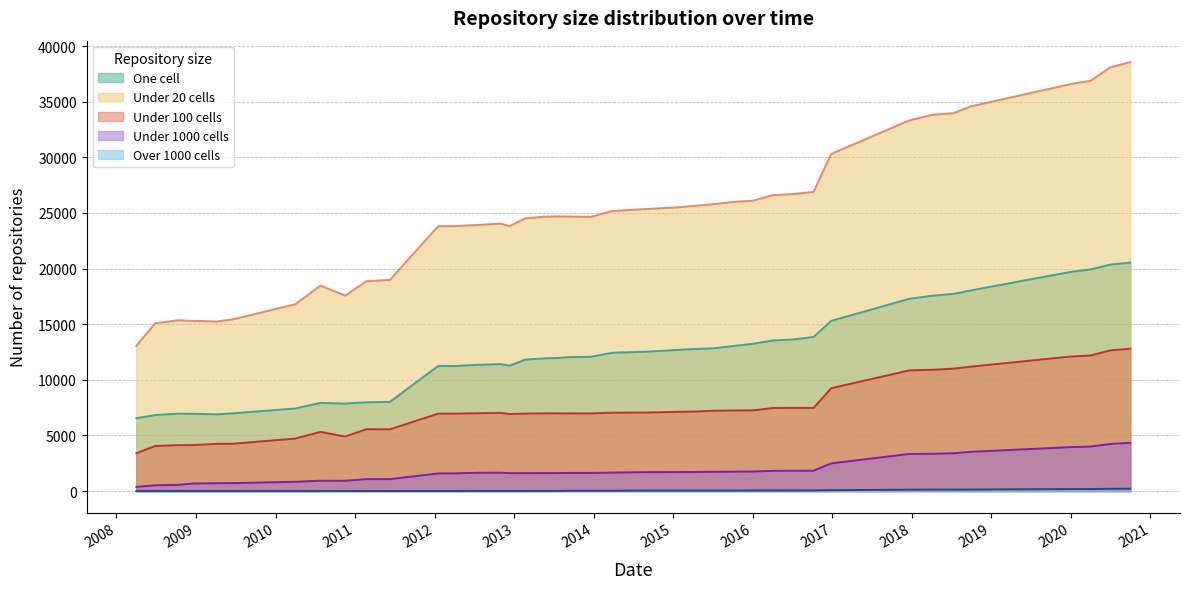

Count the number of data series in this chart.

5